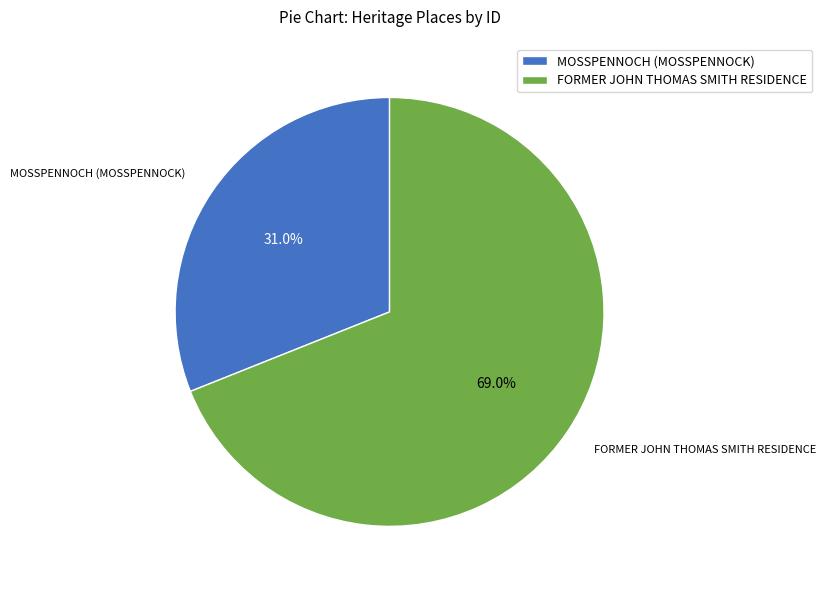

How many slices are in this pie chart?

2